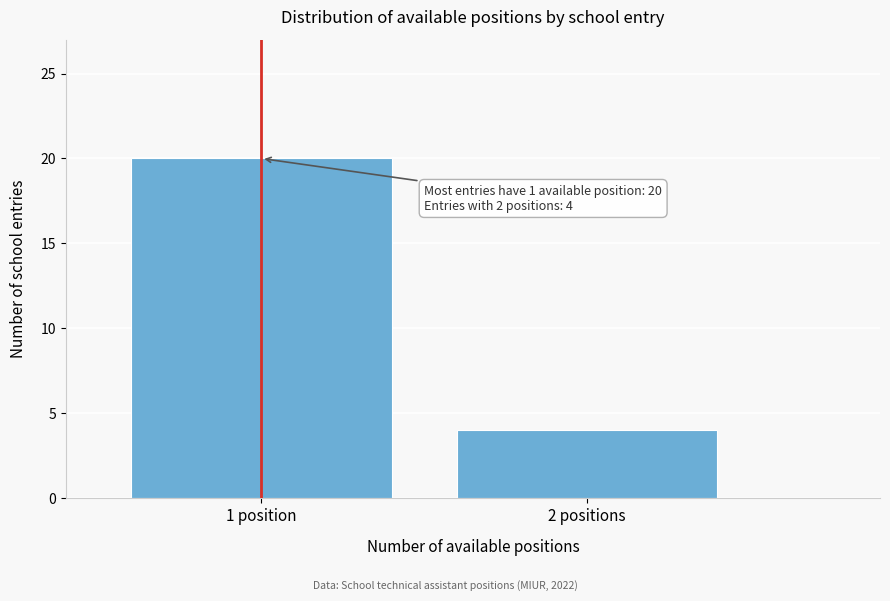

Reading right to left, extract all data points from this chart.

2 positions=4	1 position=20